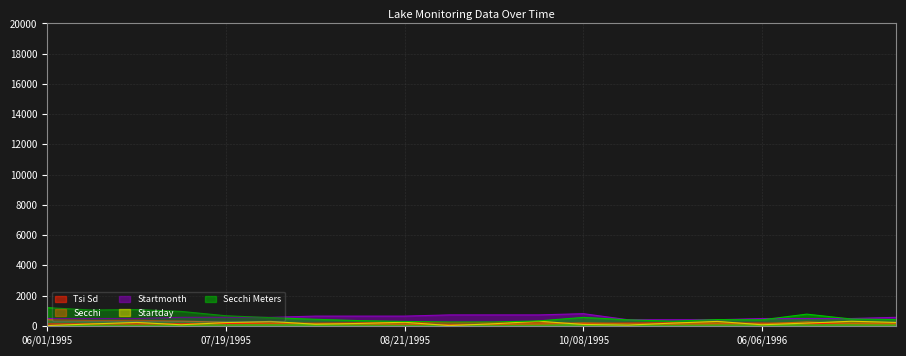

At which category does the chart reach its minimum across all series?

06/01/1995